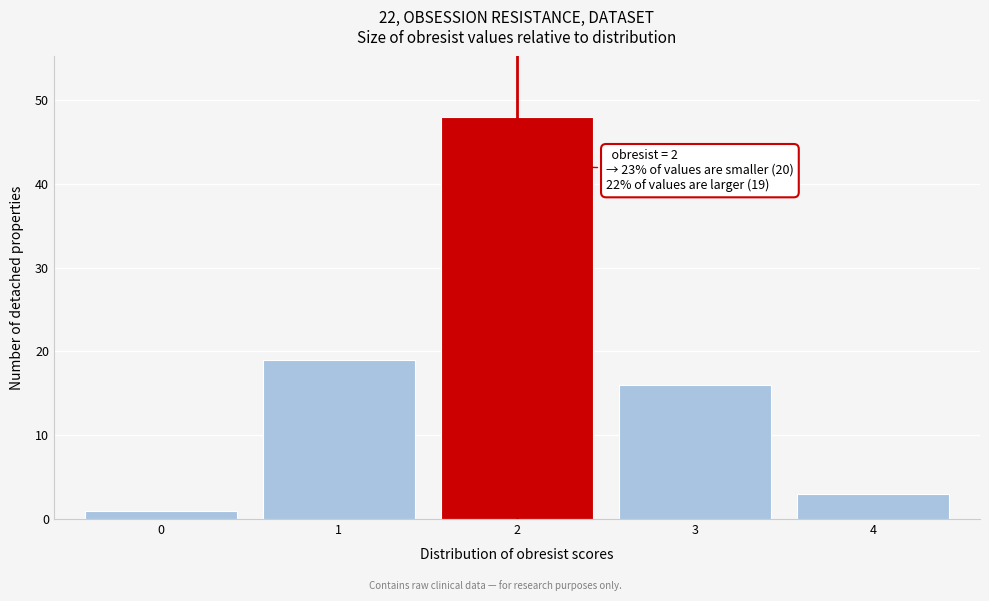

Which range on the x-axis has the tallest bar?

1.5 to 2.5